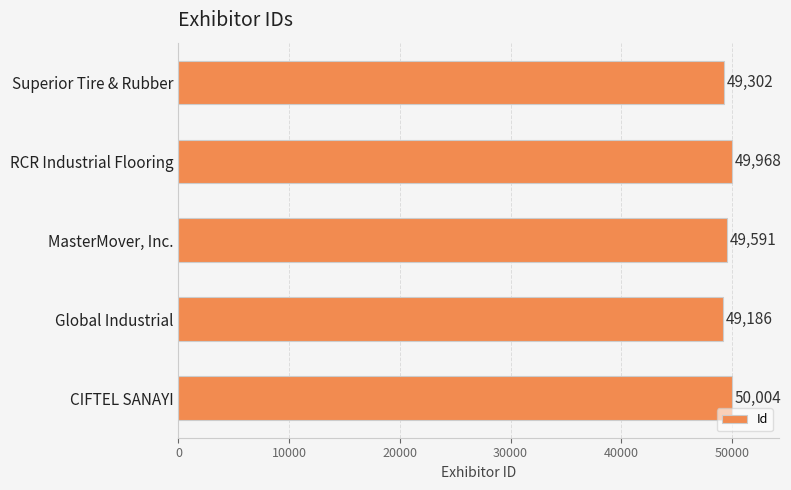

Reading bottom to top, extract all data points from this chart.

CIFTEL SANAYI=50004	Global Industrial=49186	MasterMover, Inc.=49591	RCR Industrial Flooring=49968	Superior Tire & Rubber=49302